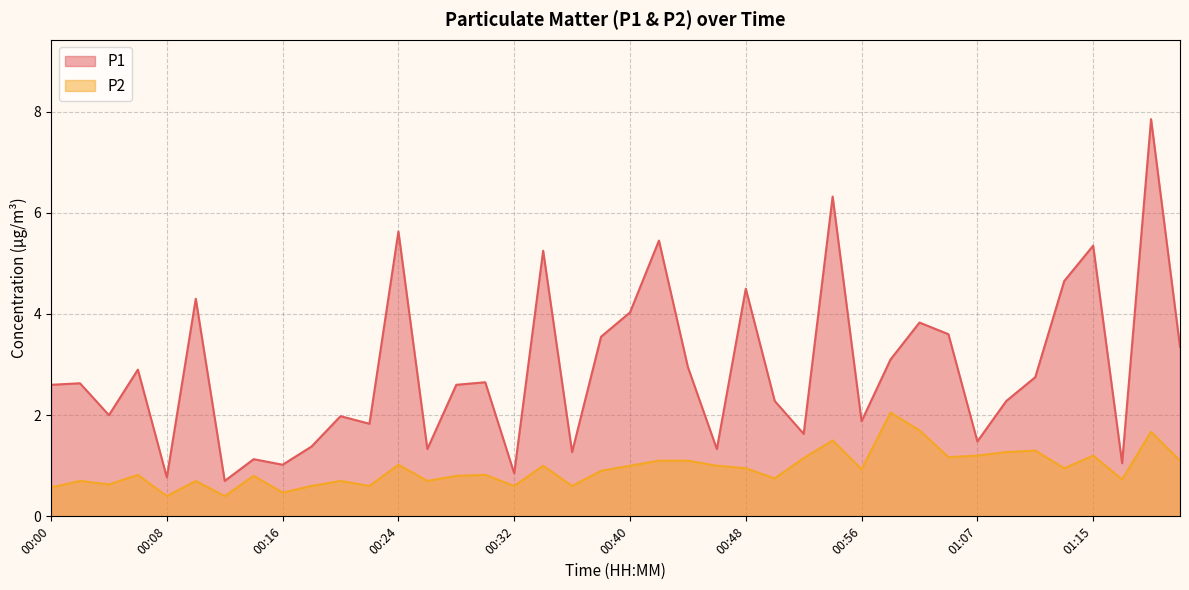

Which series has the largest total across all categories?

P1